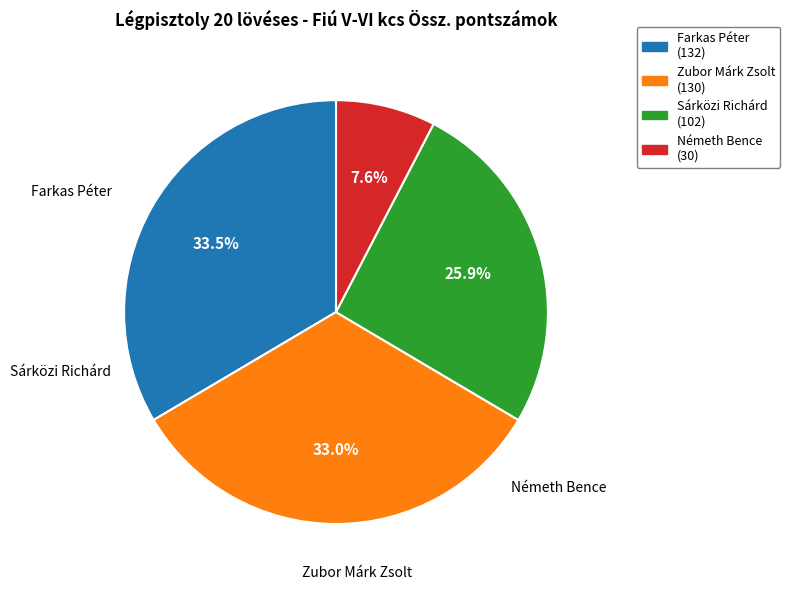

How many slices are in this pie chart?

4